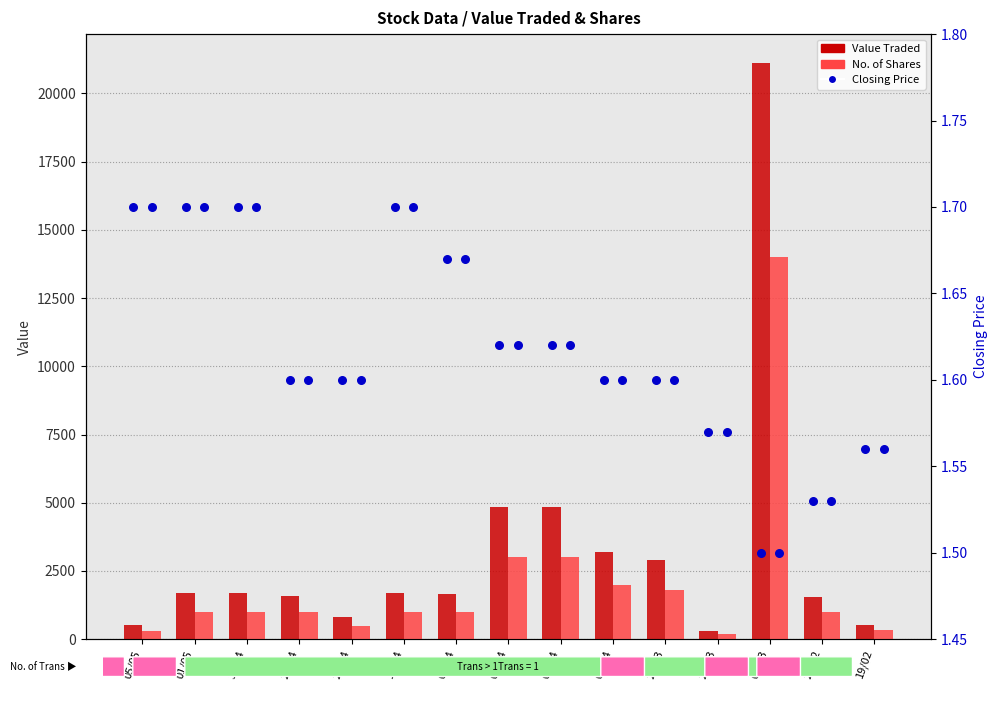

What are all the series names shown in the legend?

Value Traded, No. of Shares, Closing Price